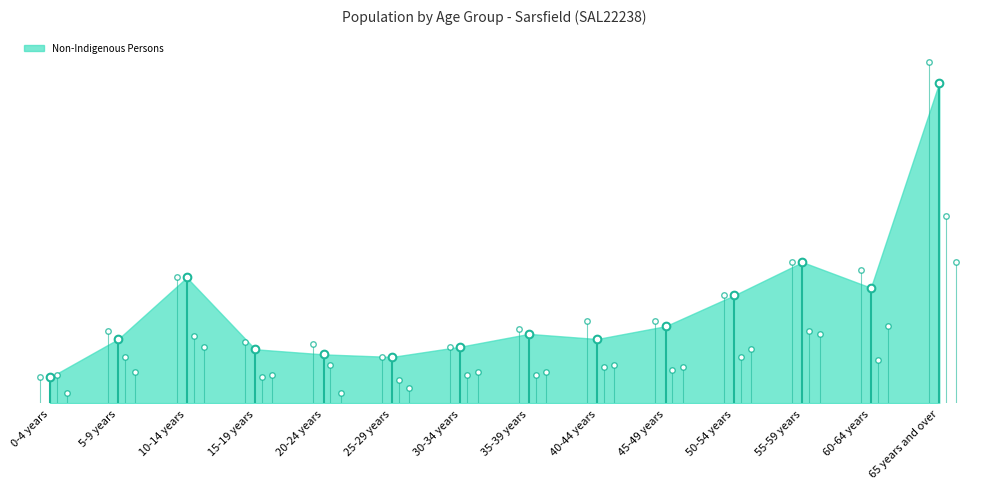

Reading left to right, transcribe all the data shown in this chart.

Non-Indigenous Persons: 10	25	49	21	19	18	22	27	25	30	42	55	45	125
Total Persons: 10	28	49	24	23	18	22	29	32	32	42	55	52	133
Non-Indigenous Males: 11	18	26	10	15	9	11	11	14	13	18	28	17	73
Non-Indigenous Females: 4	12	22	11	4	6	12	12	15	14	21	27	30	55